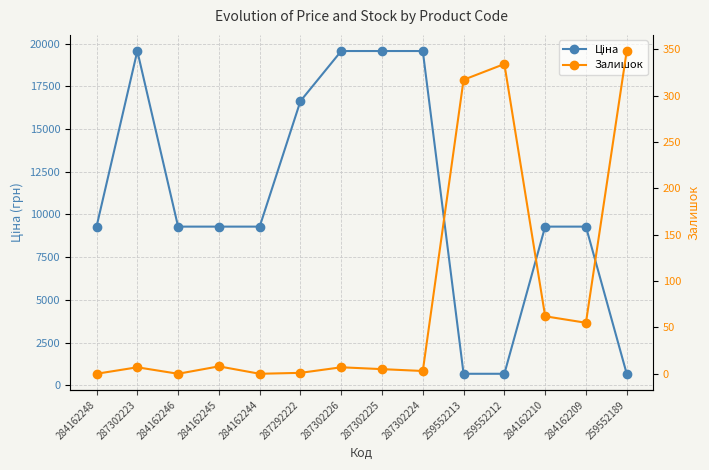

What is the spread (max minus min) of values at 284162210?

9228.5